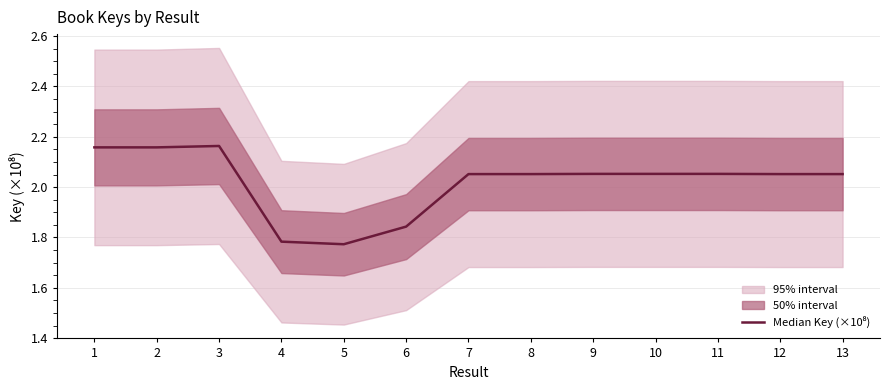

List the labels in order of value, smallest first.

5, 4, 6, 12, 7, 13, 8, 9, 10, 11, 1, 2, 3